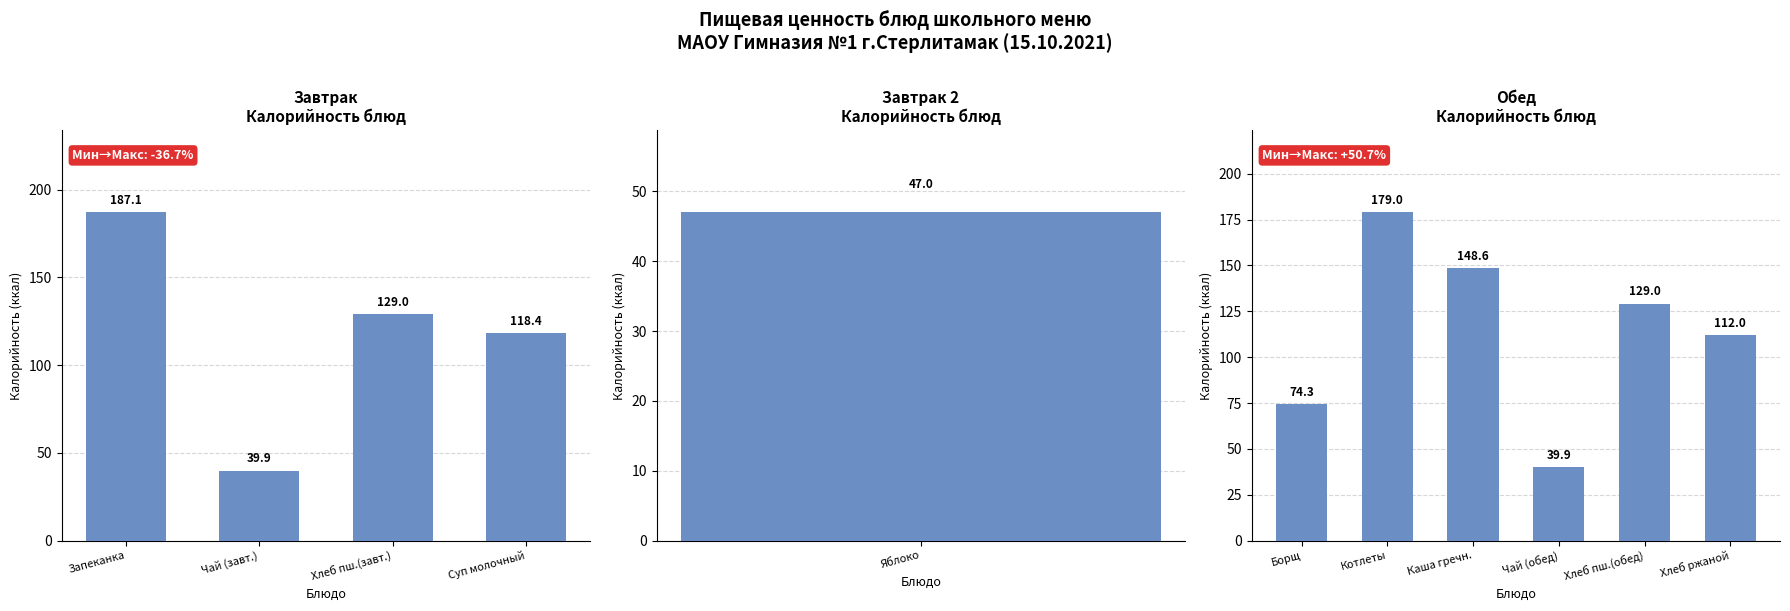

The chart shows a value of 112.8 at Борщ. True or false?

False